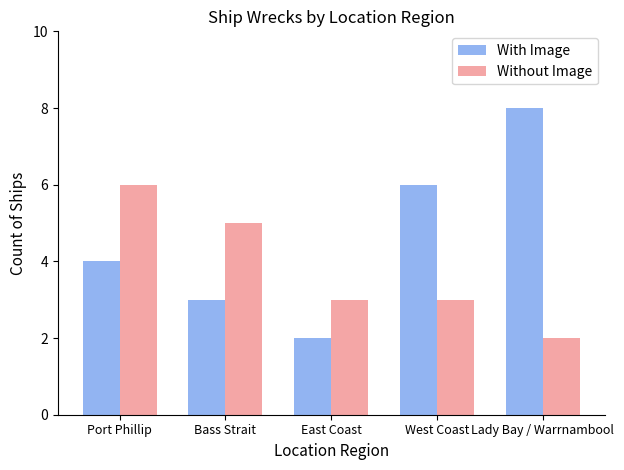

How many bars are there in each group?

2